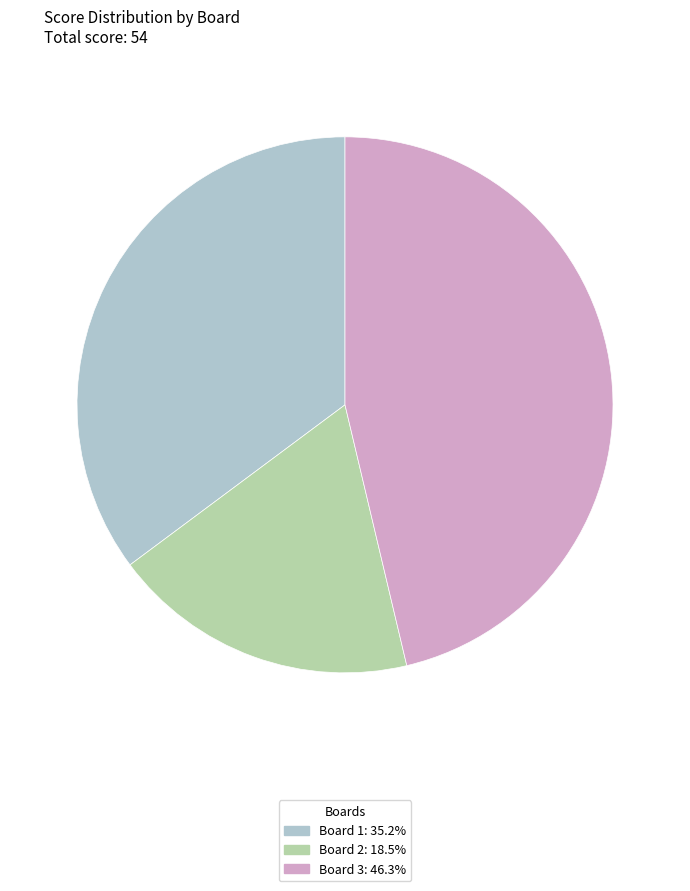

Is there any slice that represents more than half of the pie?

No